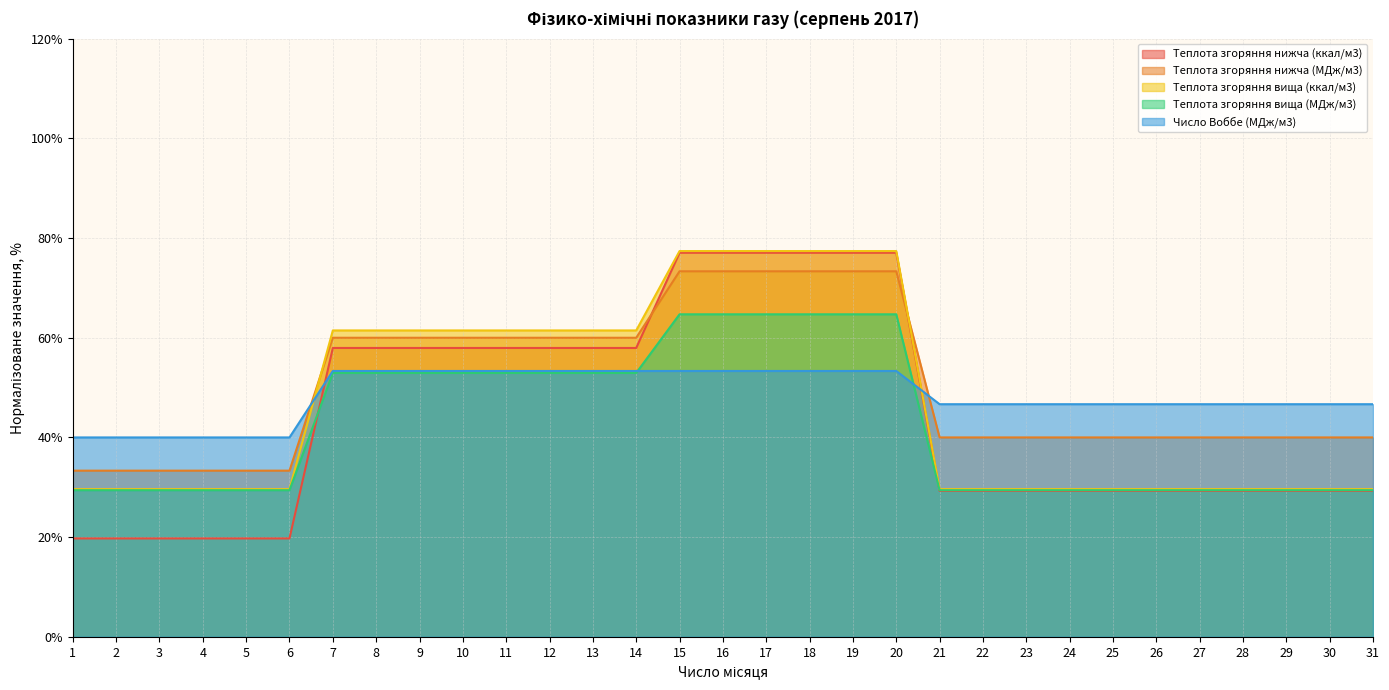

At which category is the sum across all series the highest?

15